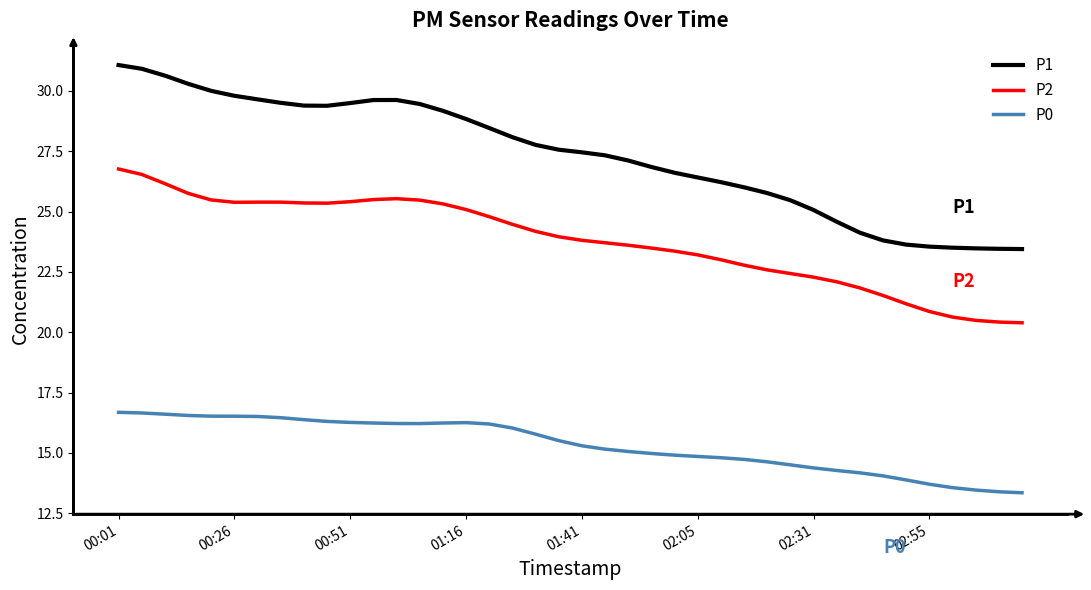

True or false: P2 and P1 intersect in this chart.

False